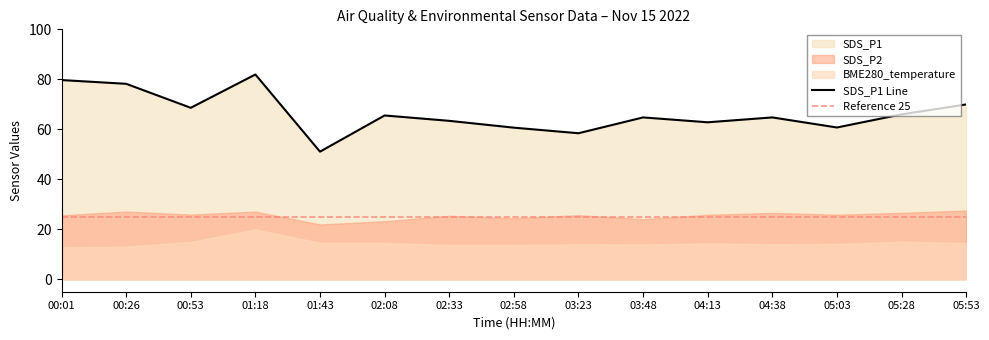

At how many categories does at least one series exceed 45?

15